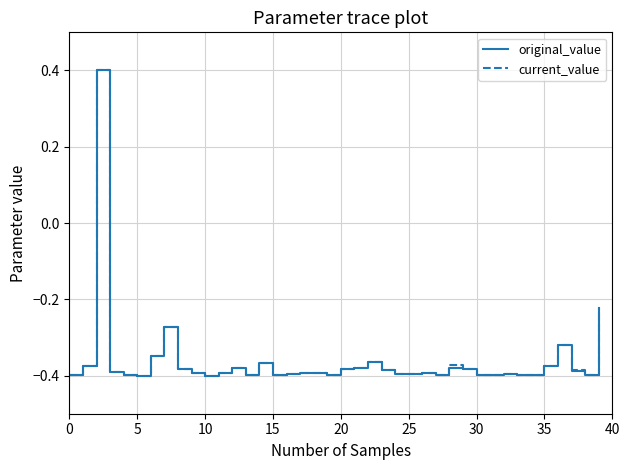

How many negative values does the original_value series have?

39